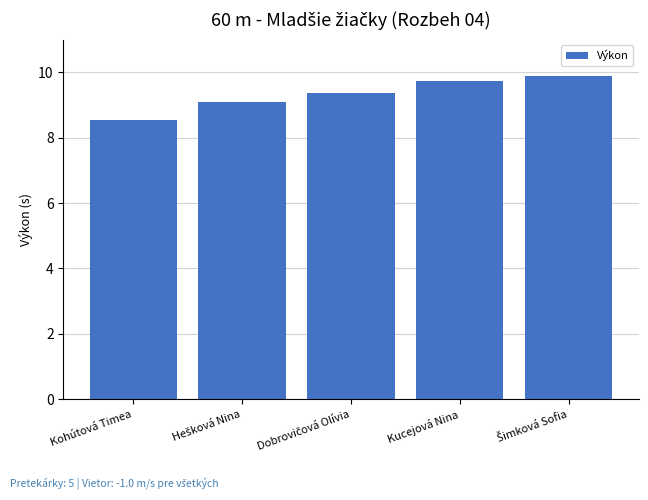

The value at Kucejová Nina is 14.5. True or false?

False